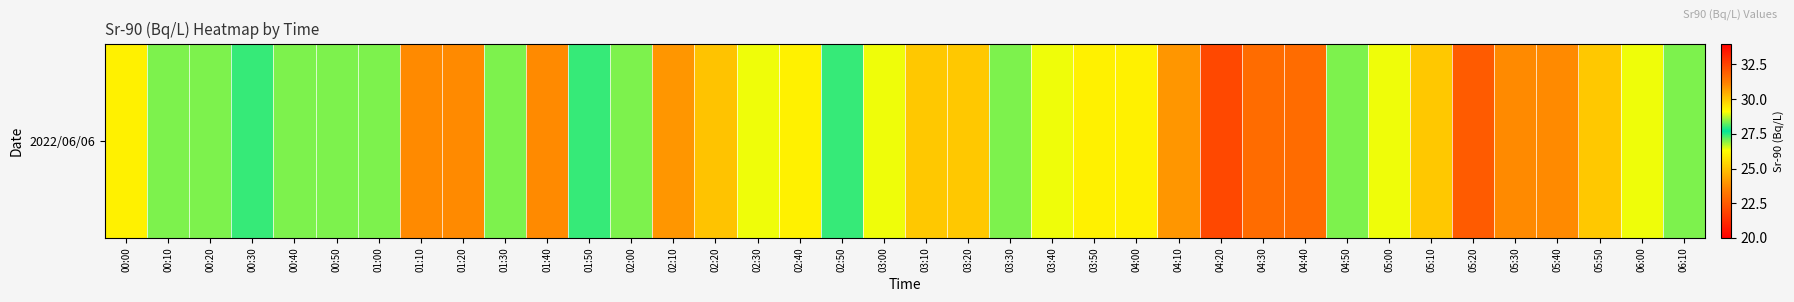

Reading right to left, extract all data points from this chart.

06:10=27	06:00=29	05:50=30	05:40=31	05:30=31	05:20=32	05:10=30	05:00=29	04:50=27	04:40=23	04:30=23	04:20=22	04:10=24	04:00=26	03:50=26	03:40=29	03:30=27	03:20=30	03:10=30	03:00=29	02:50=28	02:40=26	02:30=29	02:20=25	02:10=24	02:00=27	01:50=28	01:40=31	01:30=27	01:20=31	01:10=31	01:00=27	00:50=27	00:40=27	00:30=28	00:20=27	00:10=27	00:00=26